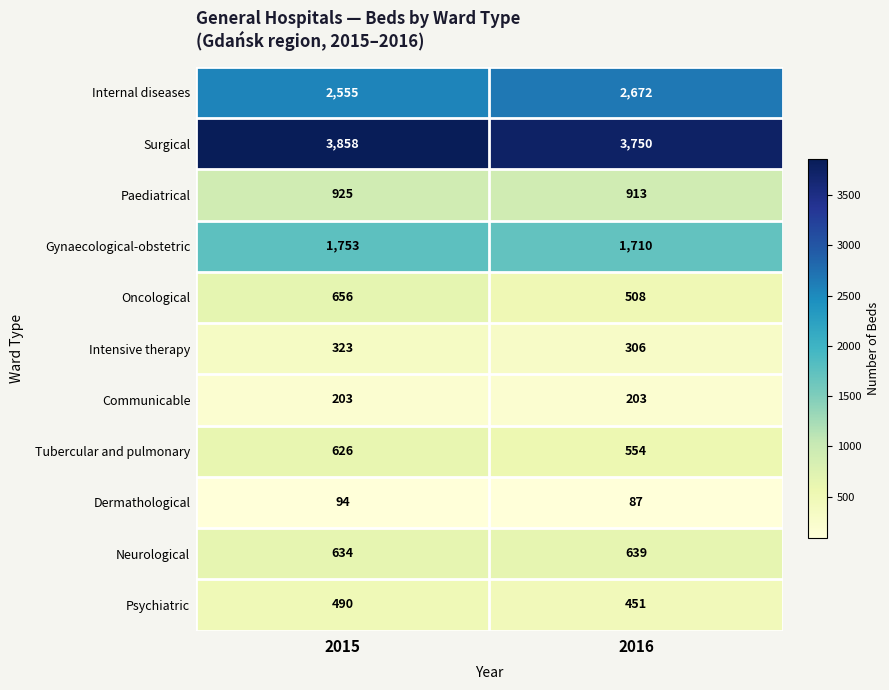

What is the difference between the Psychiatric values at 2015 and 2016?

39